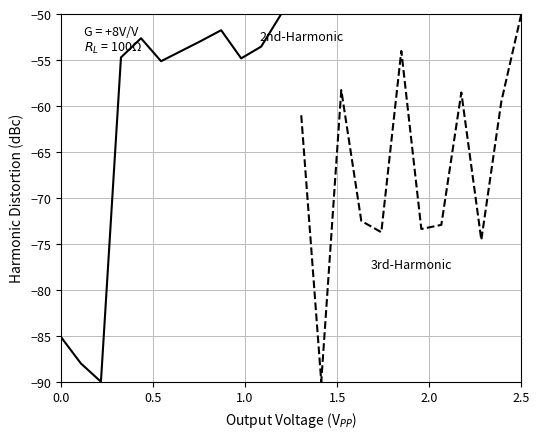

Is it true that 2nd-Harmonic equals -85.6 at 7?

False